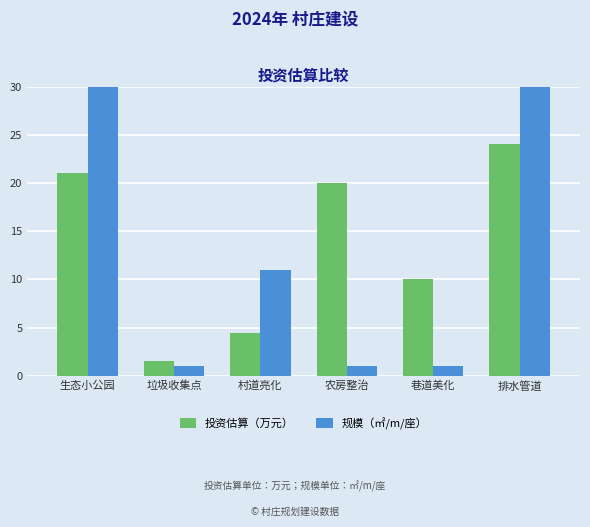

Which series has the largest range (max minus min)?

规模（㎡/m/座）